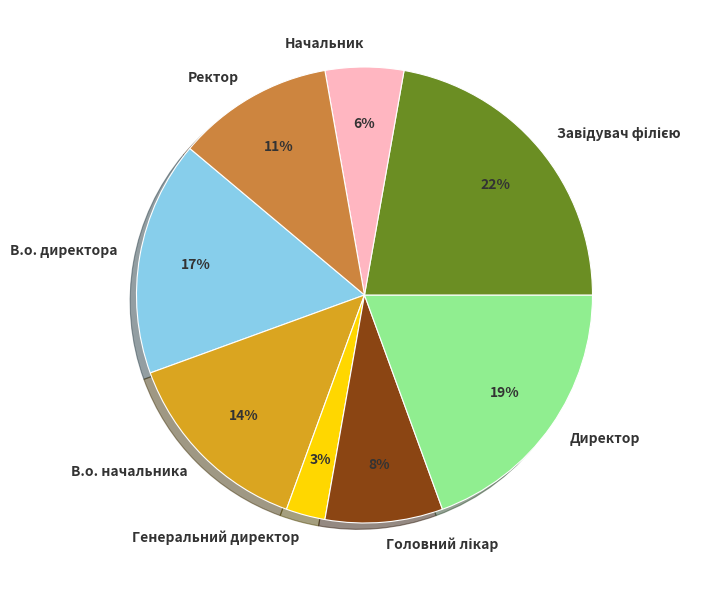

Do В.о. начальника and Ректор together represent more than half of the pie?

No